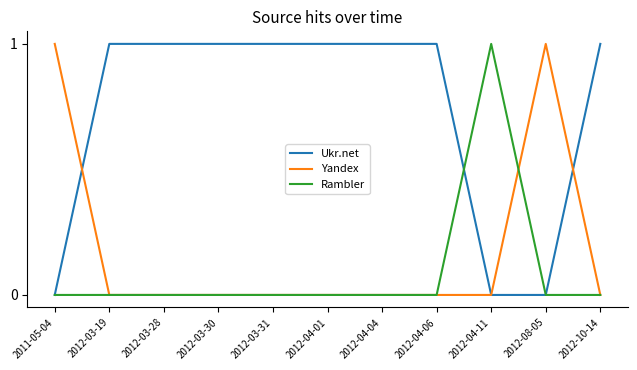

Which series has the largest total across all categories?

Ukr.net